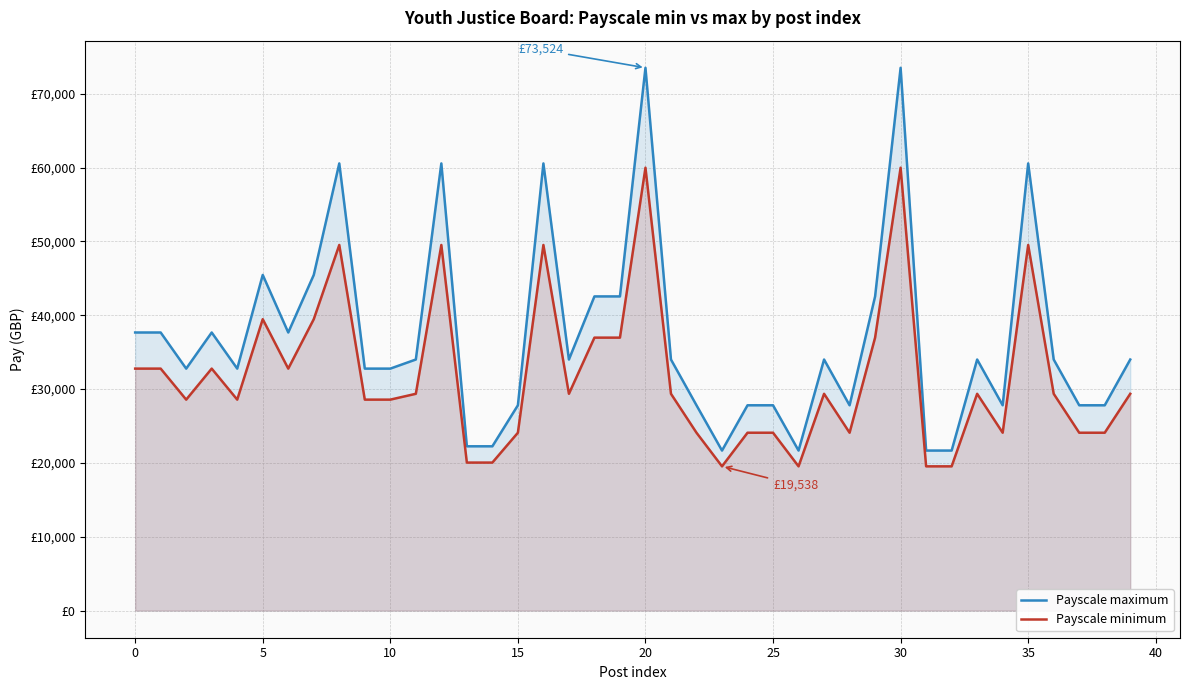

Count the number of data series in this chart.

2